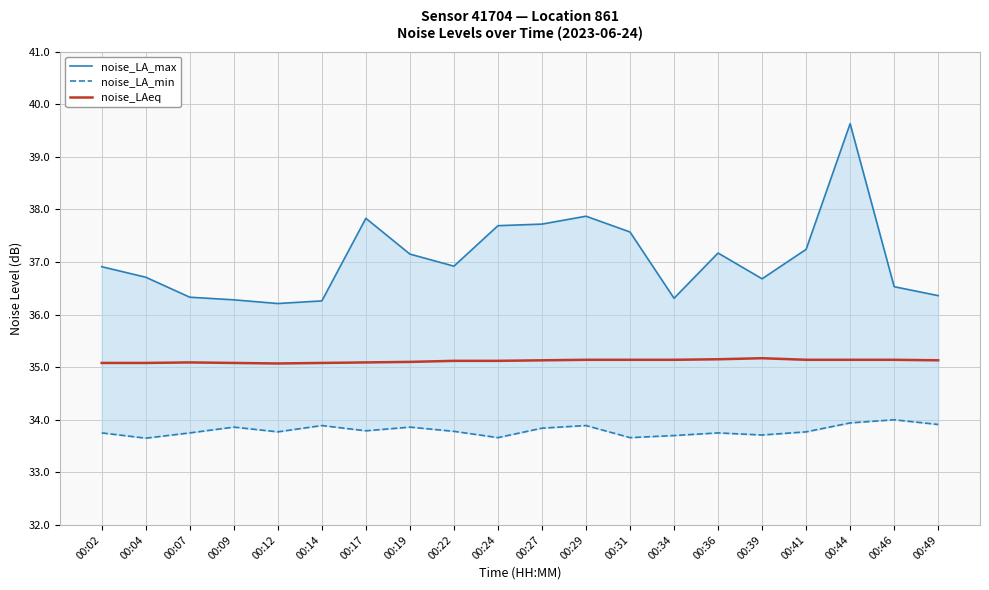

Reading right to left, transcribe all the data shown in this chart.

noise_LA_max: 36.4	36.5	39.6	37.2	36.7	37.2	36.3	37.6	37.9	37.7	37.7	36.9	37.1	37.8	36.3	36.2	36.3	36.3	36.7	36.9
noise_LA_min: 33.9	34.0	33.9	33.8	33.7	33.8	33.7	33.7	33.9	33.8	33.7	33.8	33.9	33.8	33.9	33.8	33.9	33.8	33.6	33.8
noise_LAeq: 35.1	35.1	35.1	35.1	35.2	35.1	35.1	35.1	35.1	35.1	35.1	35.1	35.1	35.1	35.1	35.1	35.1	35.1	35.1	35.1